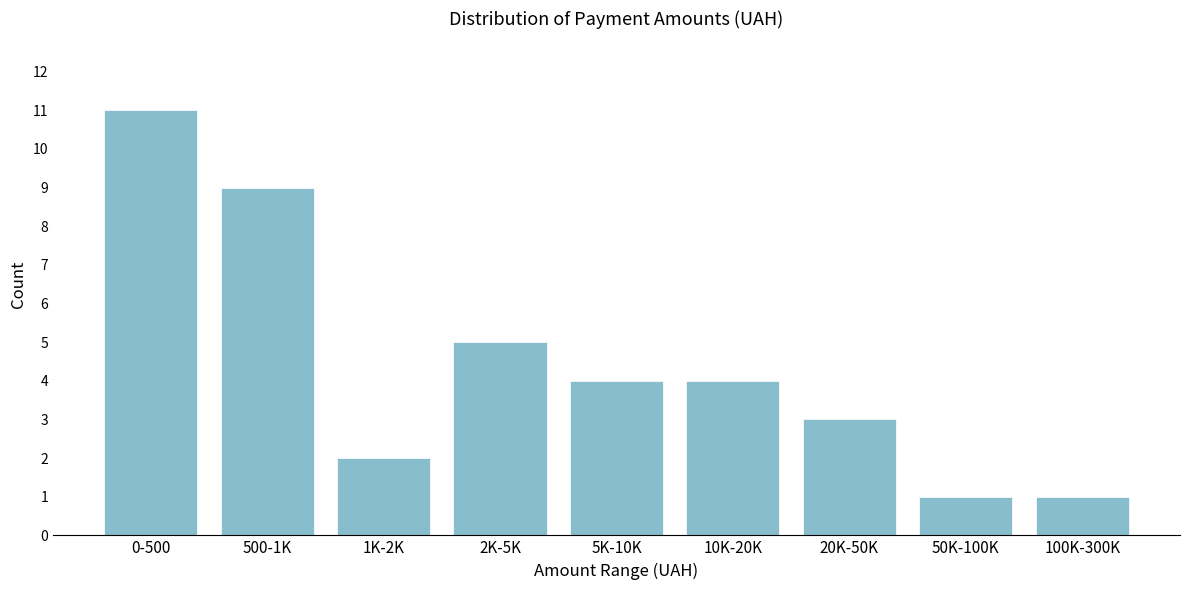

Reading left to right, what are all the values shown in this chart?

11	9	2	5	4	4	3	1	1